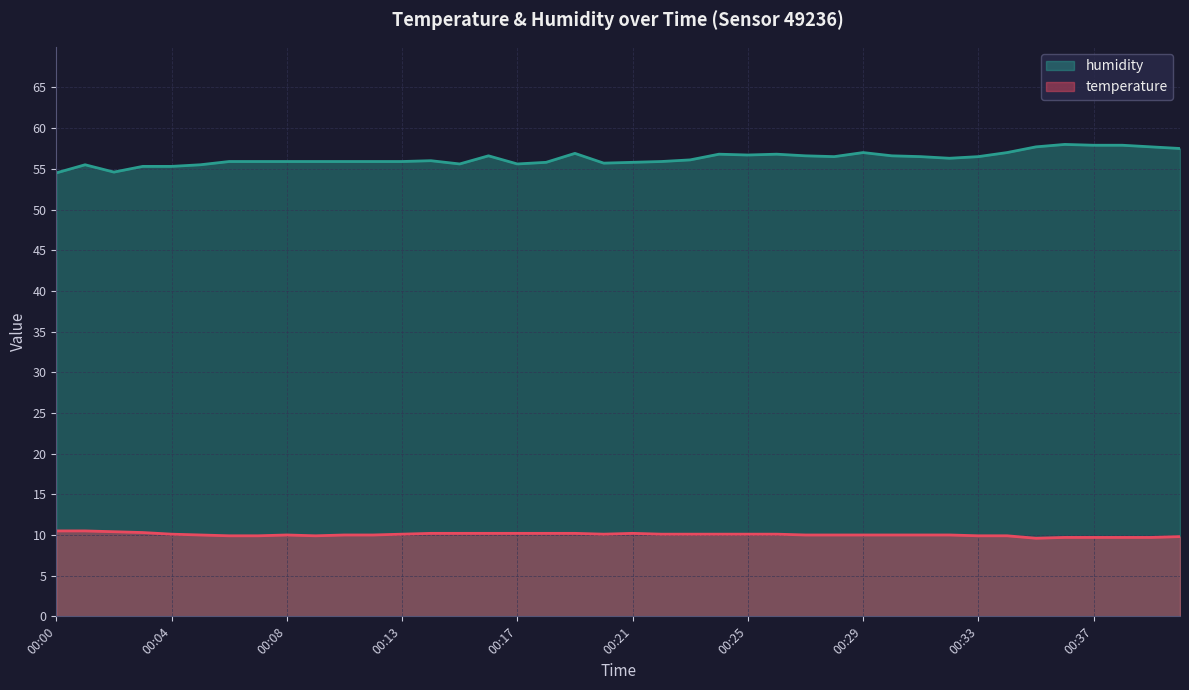

What is the smallest value displayed?

9.6